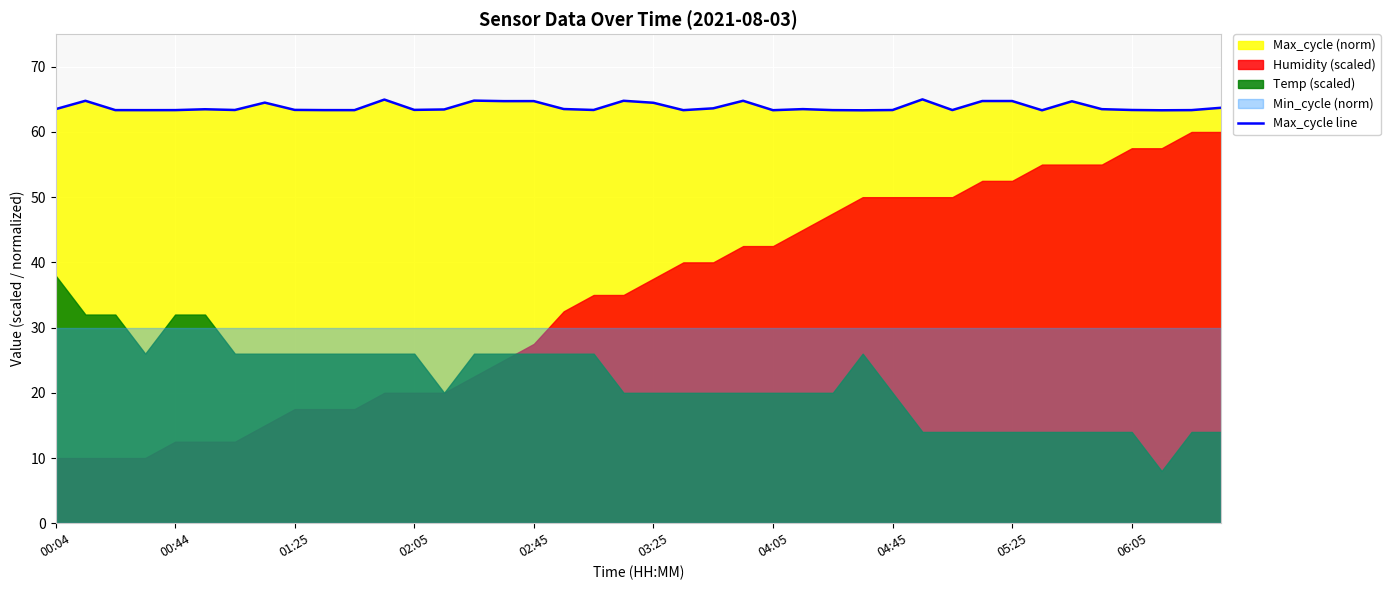

The chart shows a value of 63.3 at 27. True or false?

True